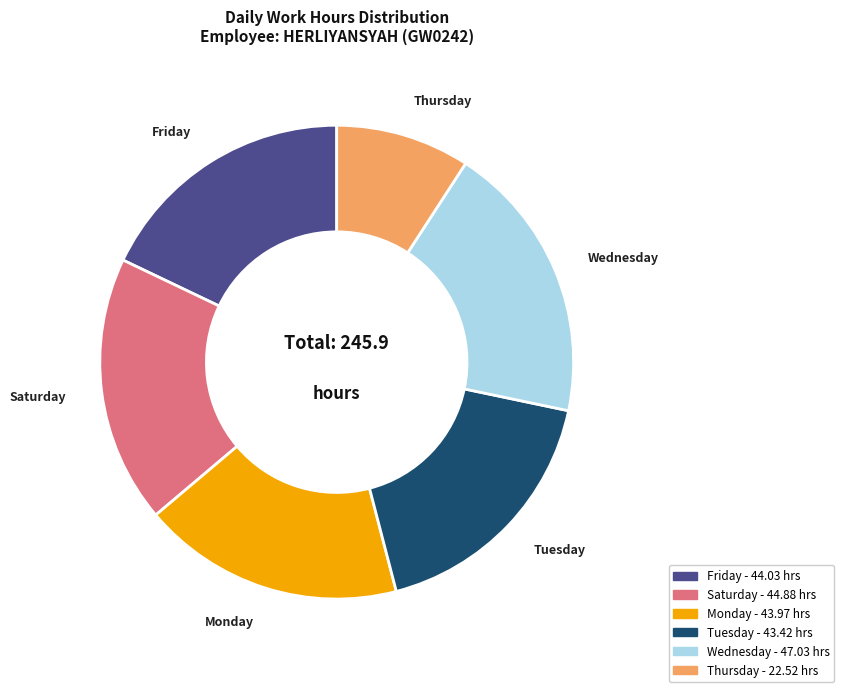

Does any single category account for the majority?

No